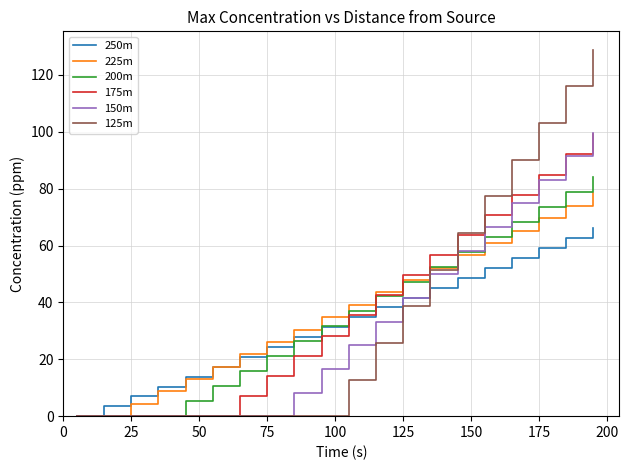

What is the greatest value displayed?

128.9